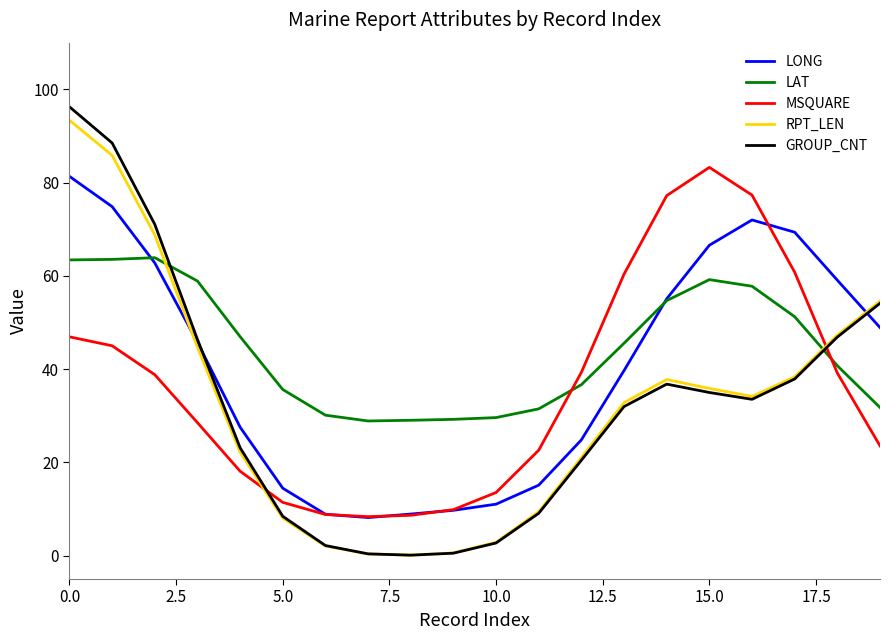

What is the maximum value shown in the chart?

96.2